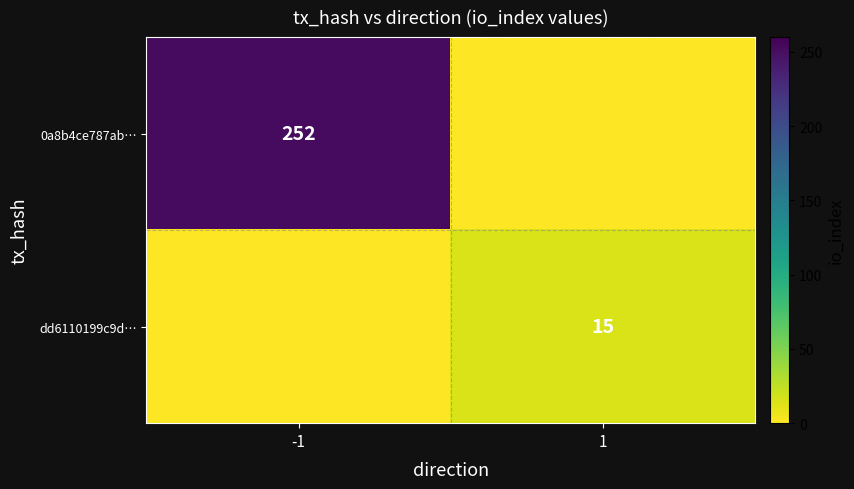

What is the sum of all dd6110199c9d… values?

15.0